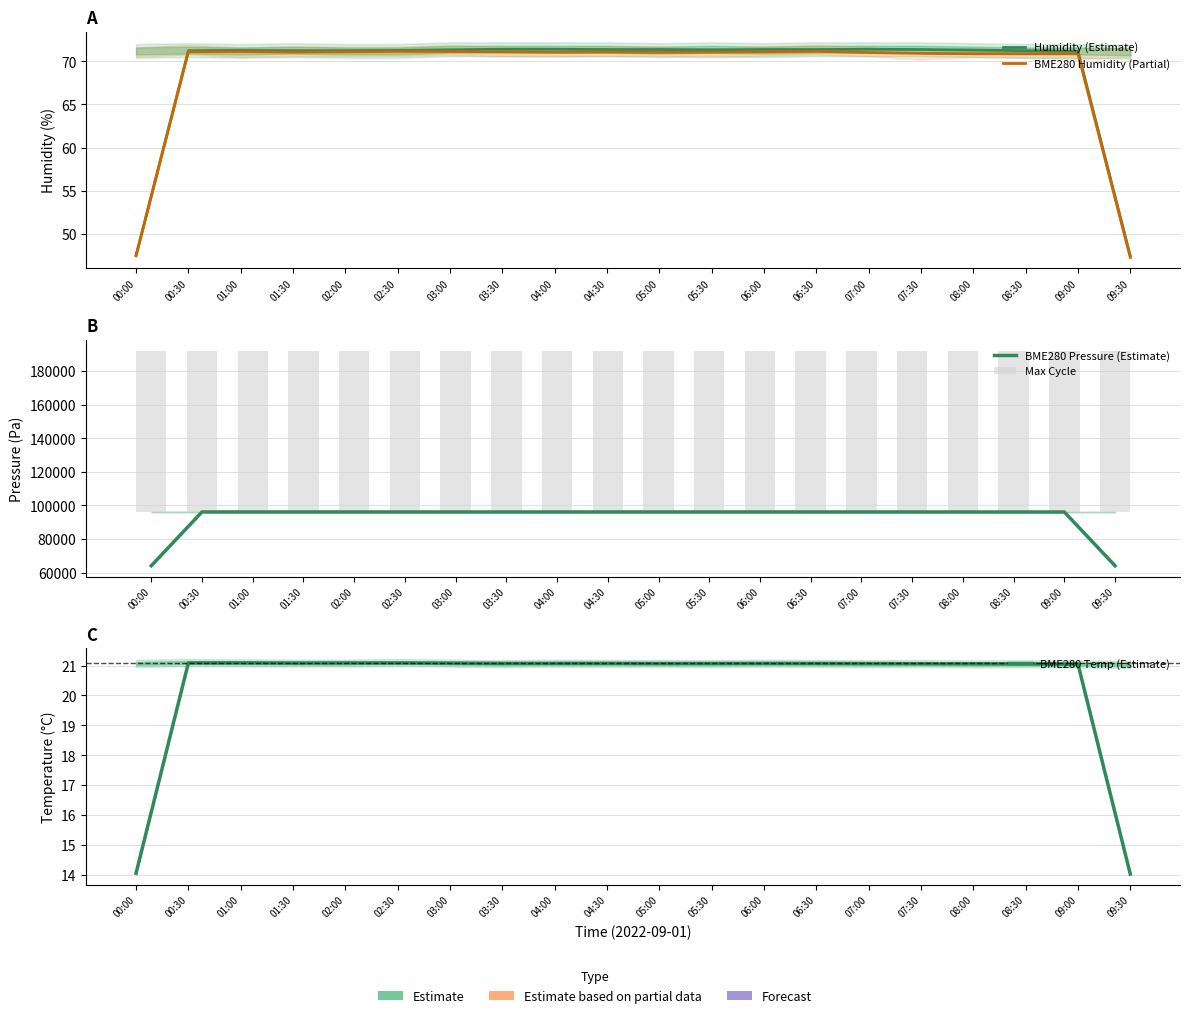

Which series changed the most between 03:00 and 05:00?

BME280 Pressure (Estimate)